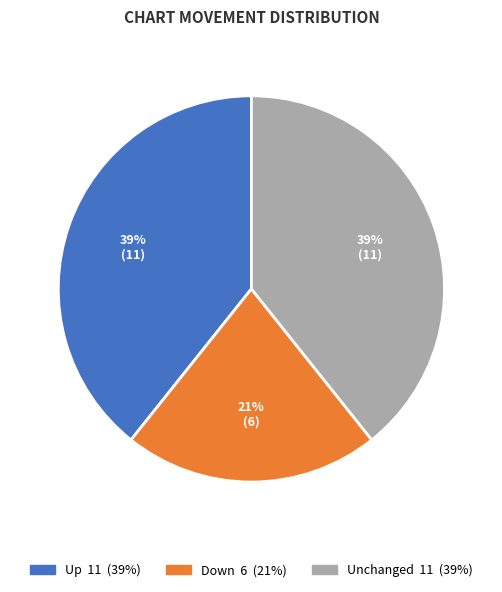

To the nearest percent, what is the average slice percentage?

33%